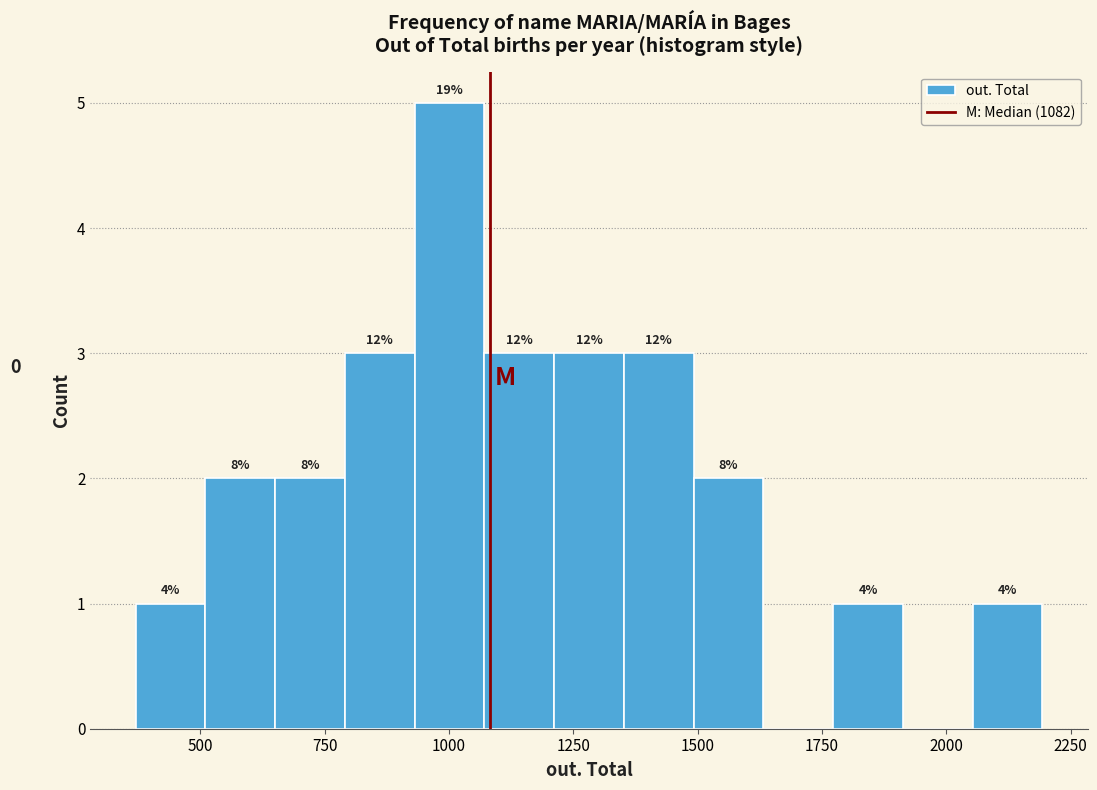

Around what value on the x-axis is the tallest bar? Give the approximate position of its centre, as read against the axis.

1000